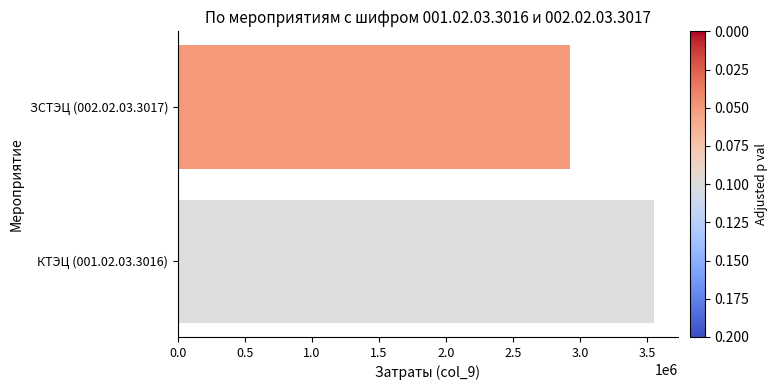

Is it true that the value at ЗСТЭЦ (002.02.03.3017) is 2921359.0?

True